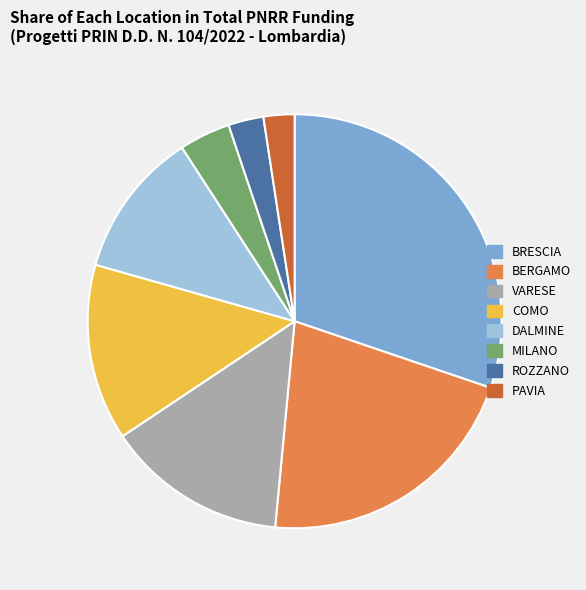

Is it true that VARESE is 7% of the pie?

False